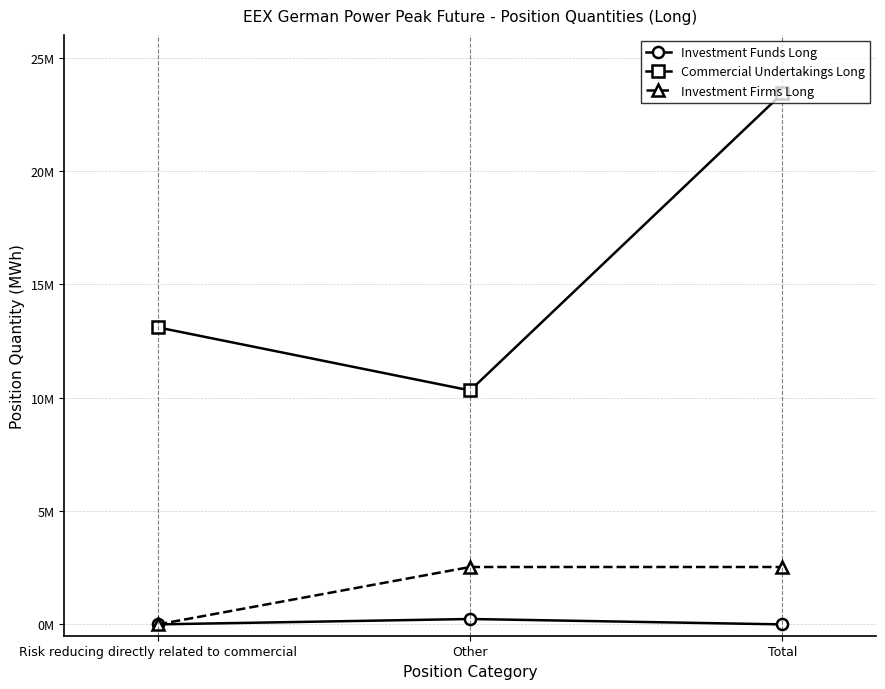

Does the chart have visible grid lines?

Yes